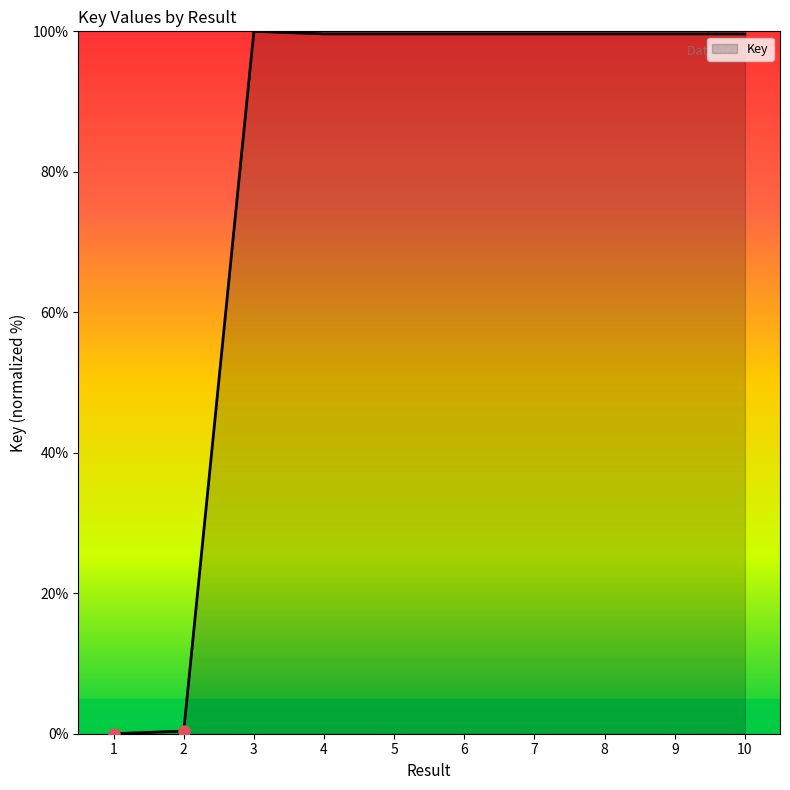

True or false: the data shows 99.6 at 10.

True